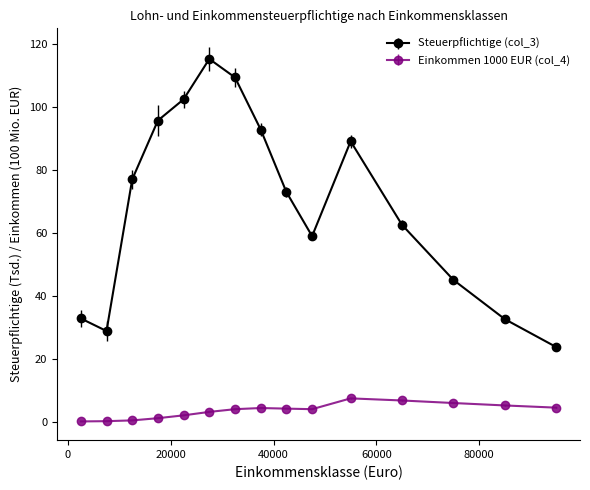

True or false: Einkommen 1000 EUR (col_4) and Steuerpflichtige (col_3) cross at least once.

False